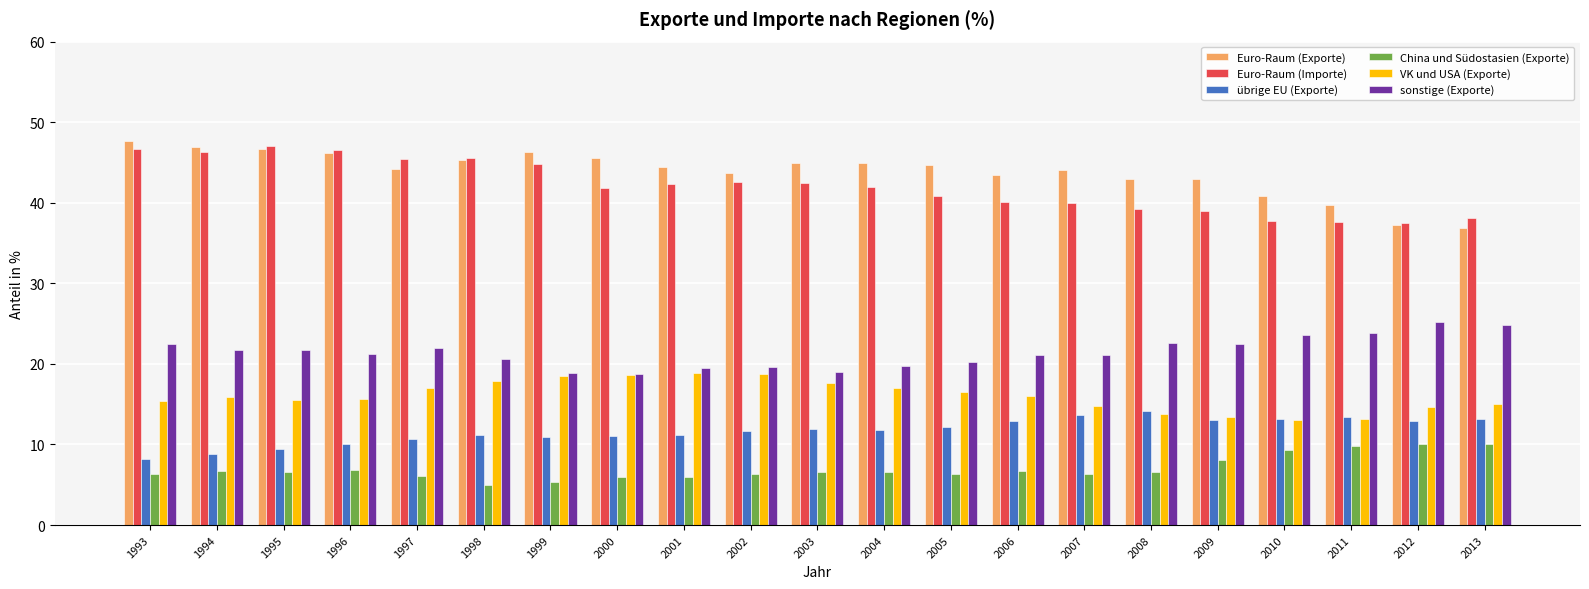

What is the smallest value displayed?

4.9